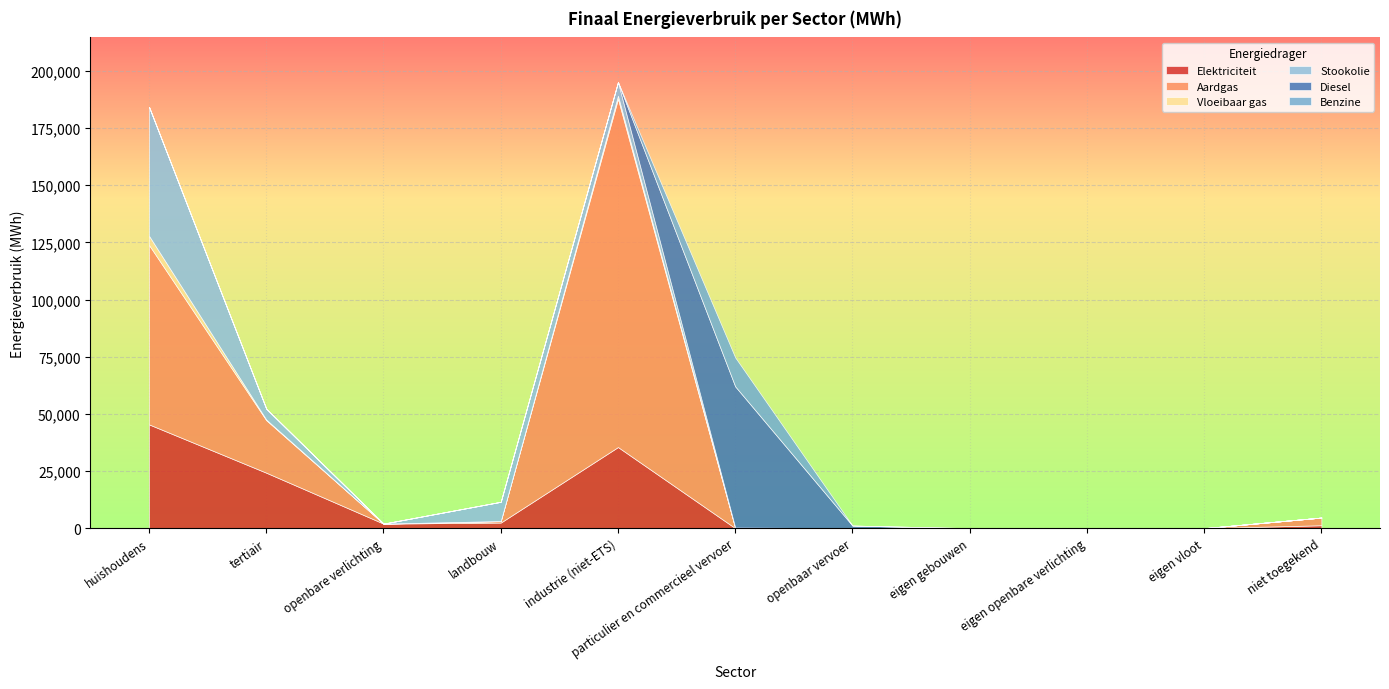

In Aardgas, how many points are higher than both neighbors (excluding endpoints)?

1